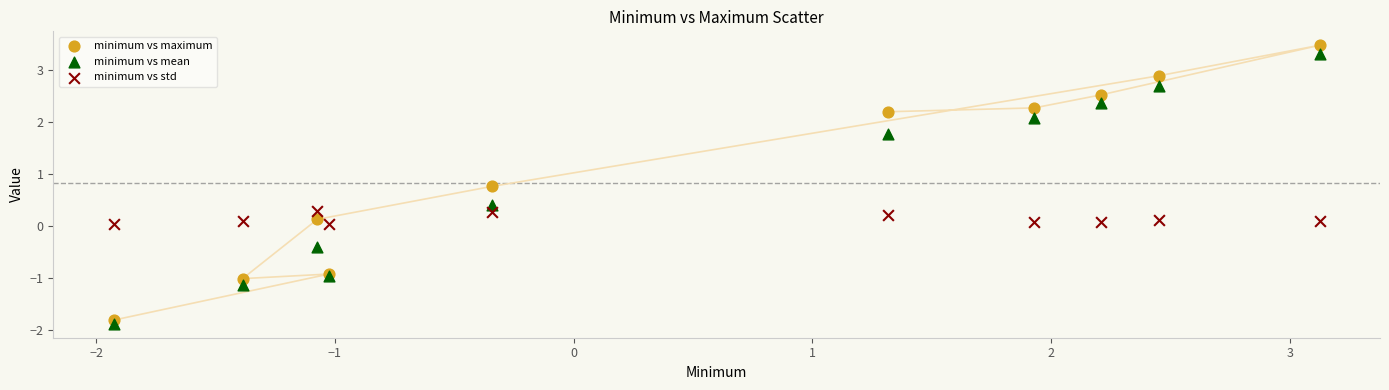

What is the X range (max minus min) for the scatter plot?

5.1